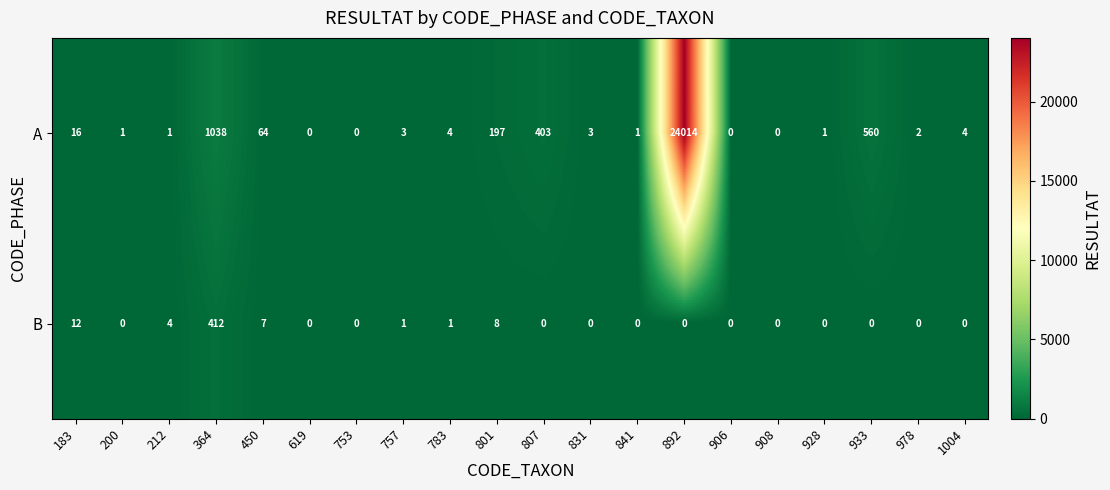

Count the number of categories in the chart.

20